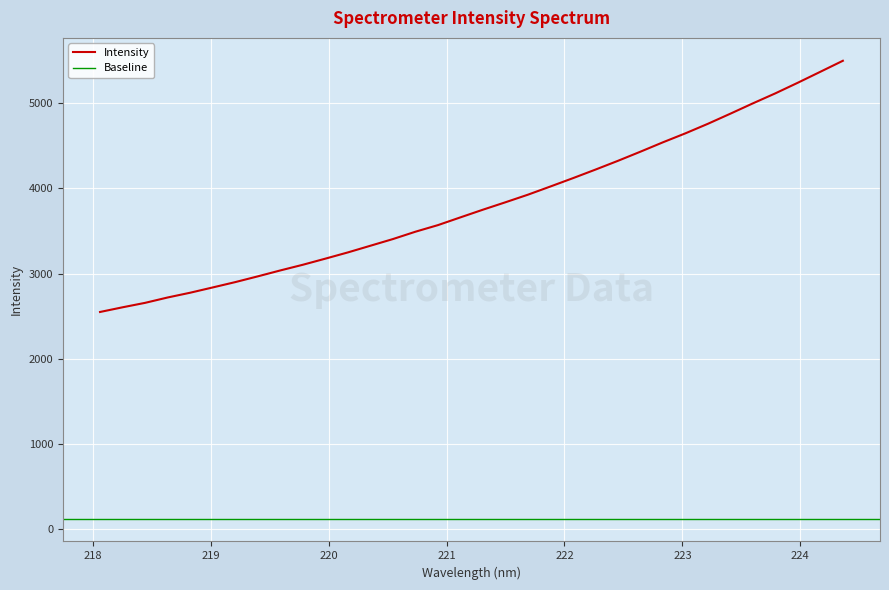

Approximately how many times larger is the value at 218.8244 compared to 224.3616?

0.5